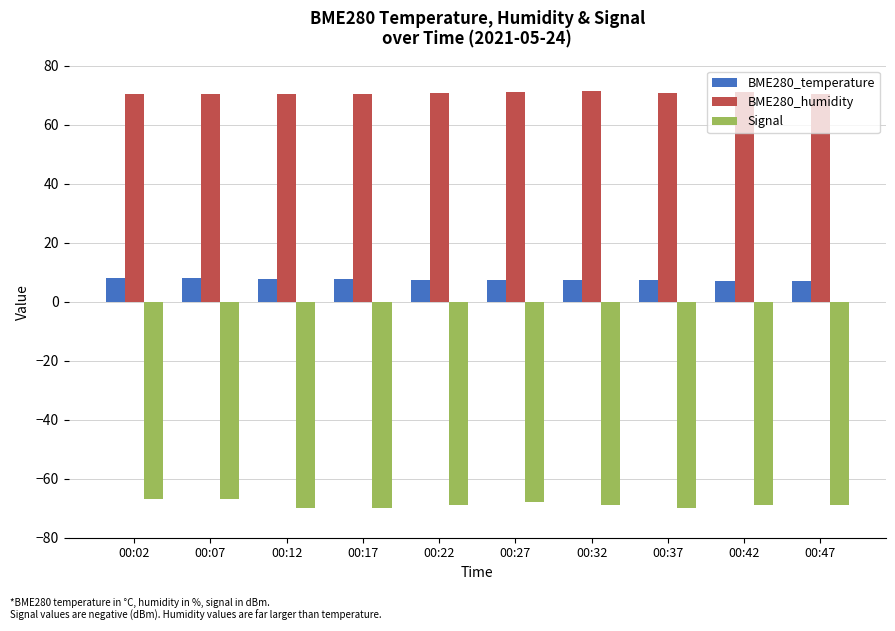

True or false: BME280_temperature has a value of 12.3 at 00:47.

False